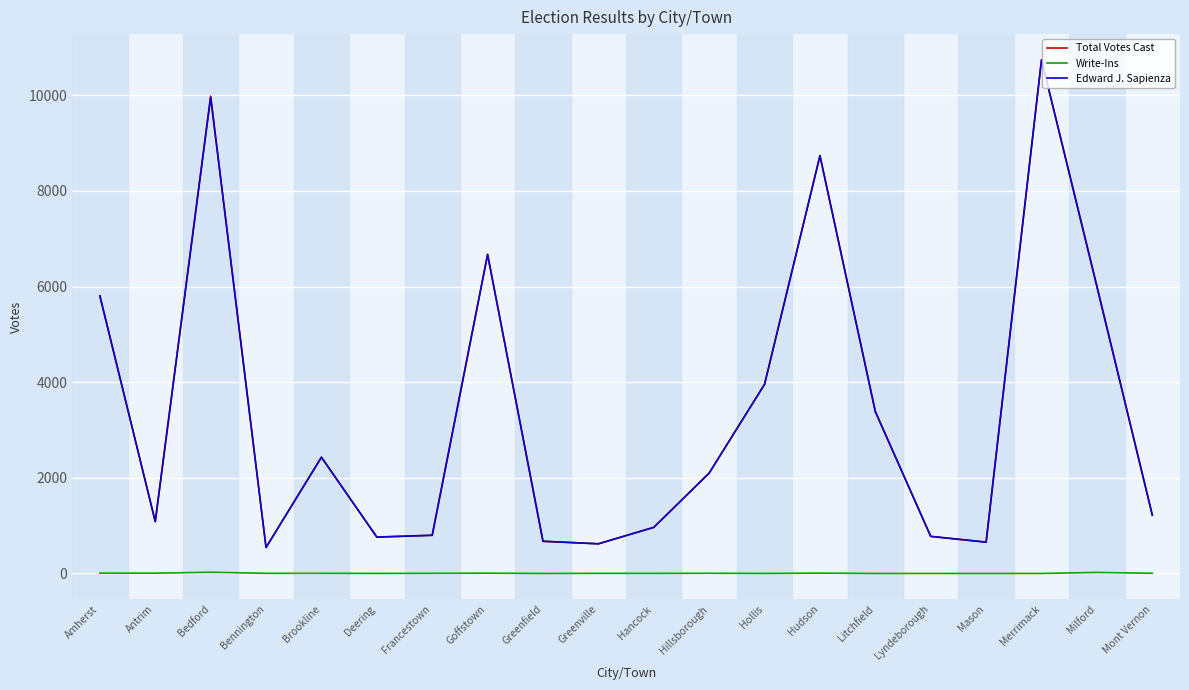

True or false: Write-Ins and Total Votes Cast intersect in this chart.

False